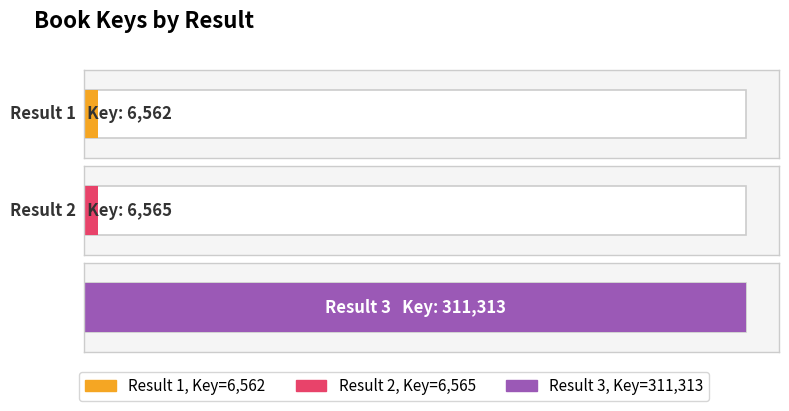

True or false: the data shows 9613 at 1.

False